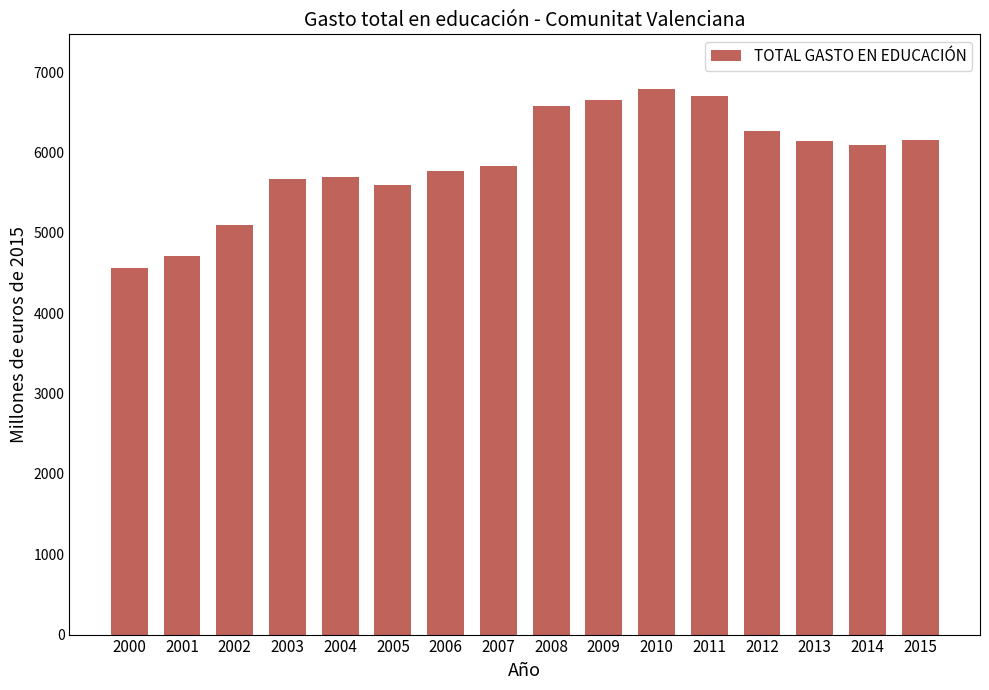

The value at 2007 is 9089.3. True or false?

False